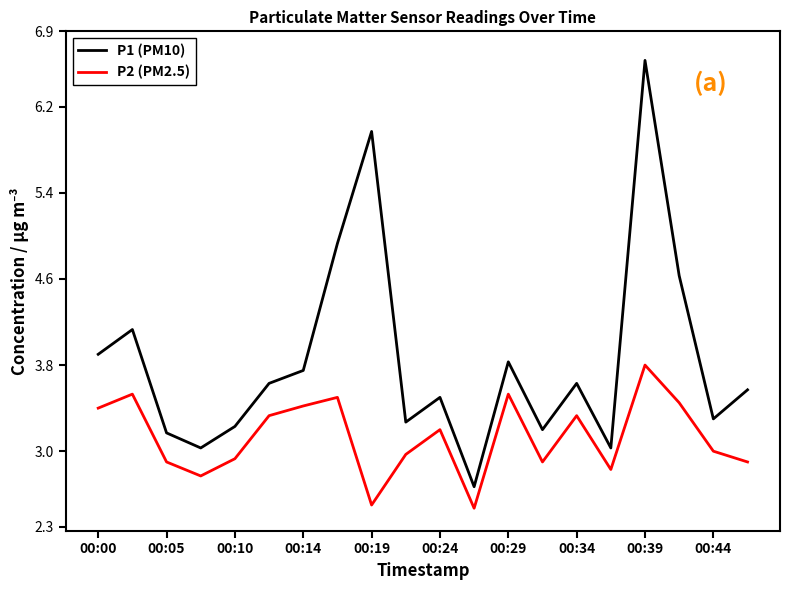

List the series in order of their peak value, highest first.

P1 (PM10), P2 (PM2.5)